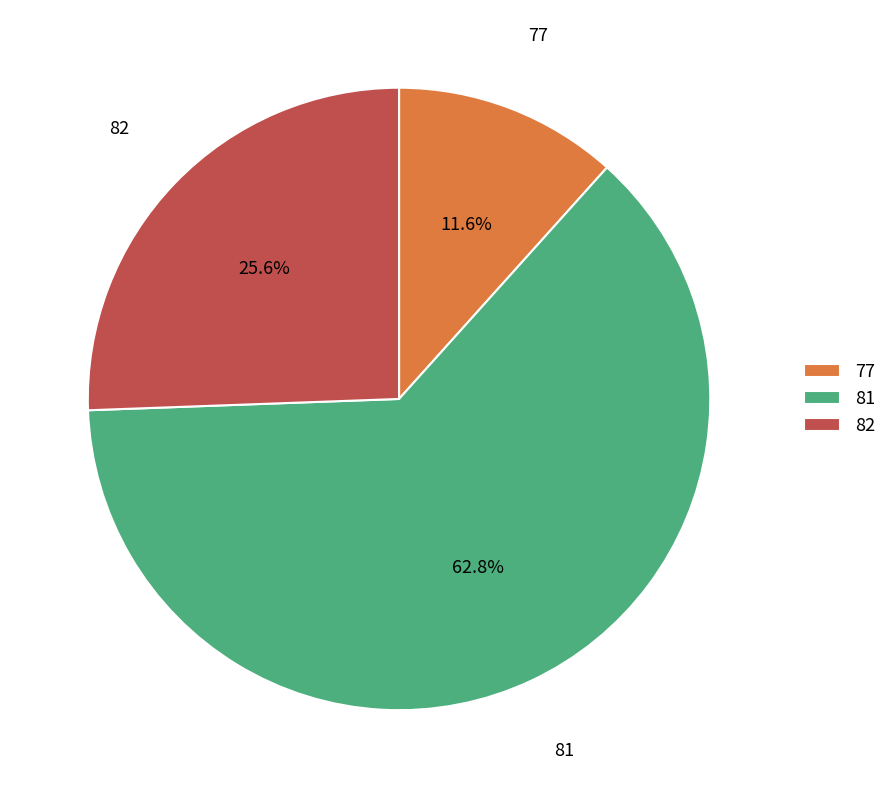

Approximately how many times larger is the value at 77 compared to 81?

0.2